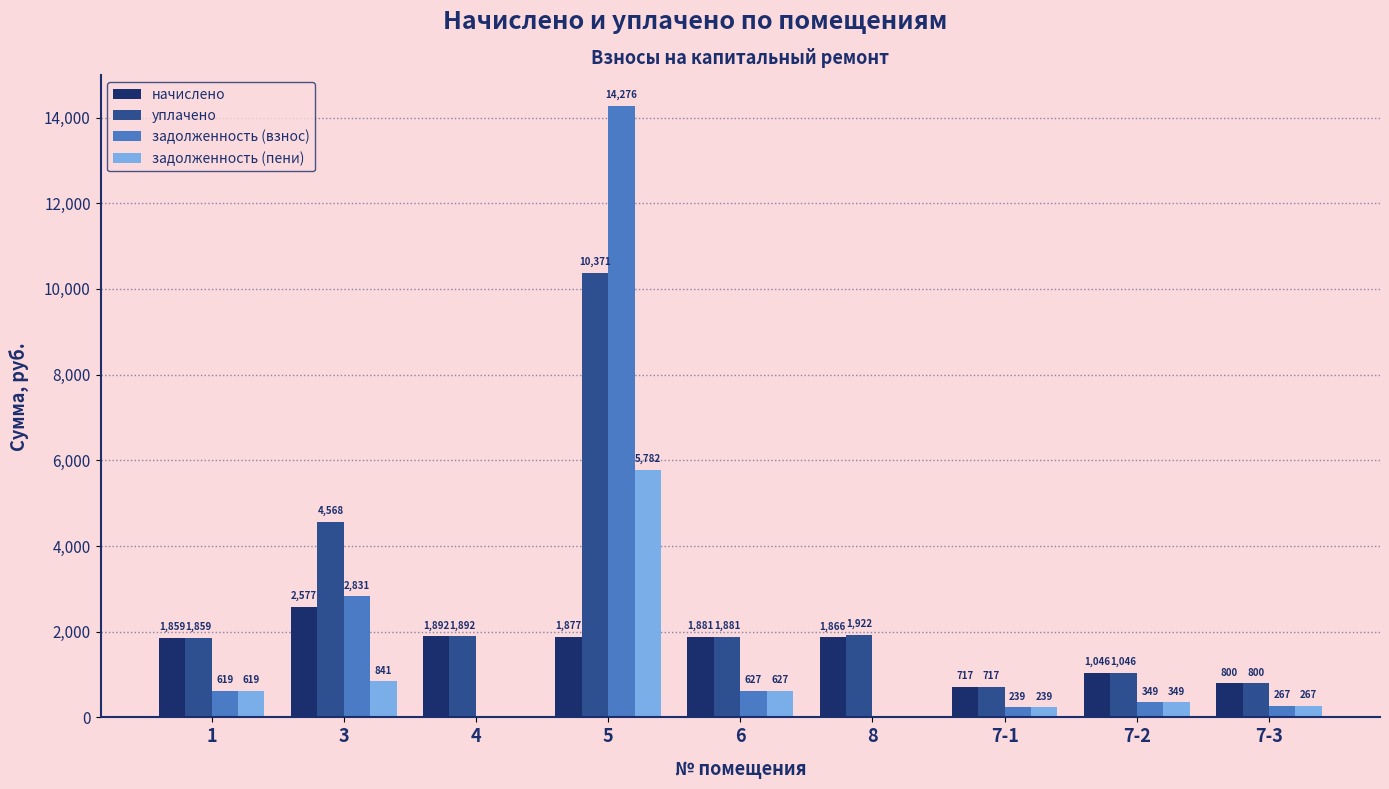

Which series has the largest total across all categories?

уплачено